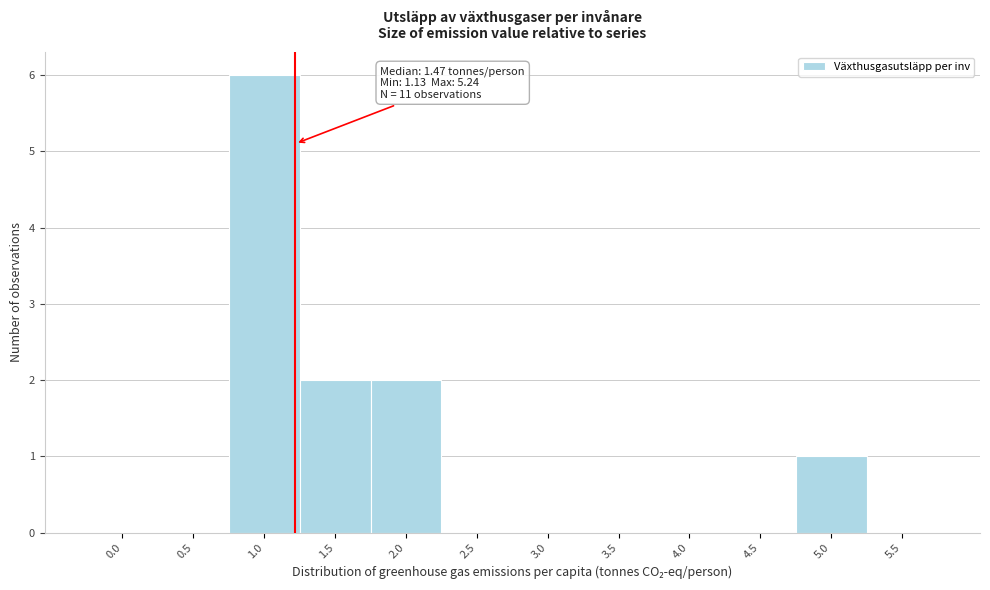

Reading left to right, what are all the values shown in this chart?

0.0=0	0.5=0	1.0=6	1.5=2	2.0=2	2.5=0	3.0=0	3.5=0	4.0=0	4.5=0	5.0=1	5.5=0